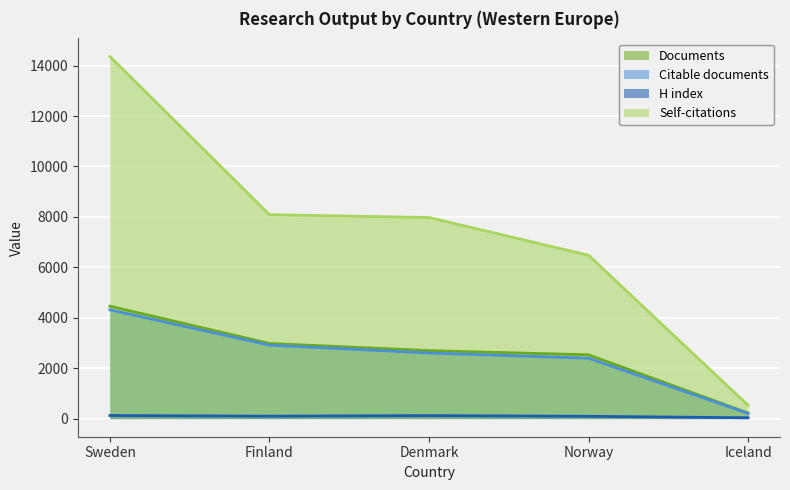

At which category is the sum across all series the highest?

Sweden